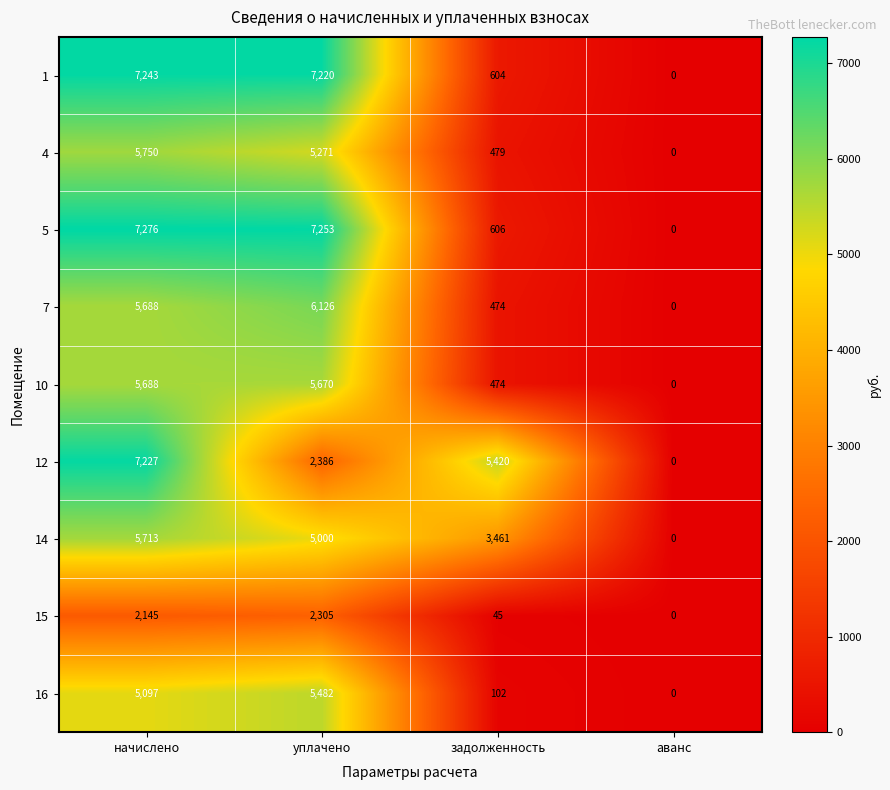

Is it true that 7 equals 1479 at начислено?

False